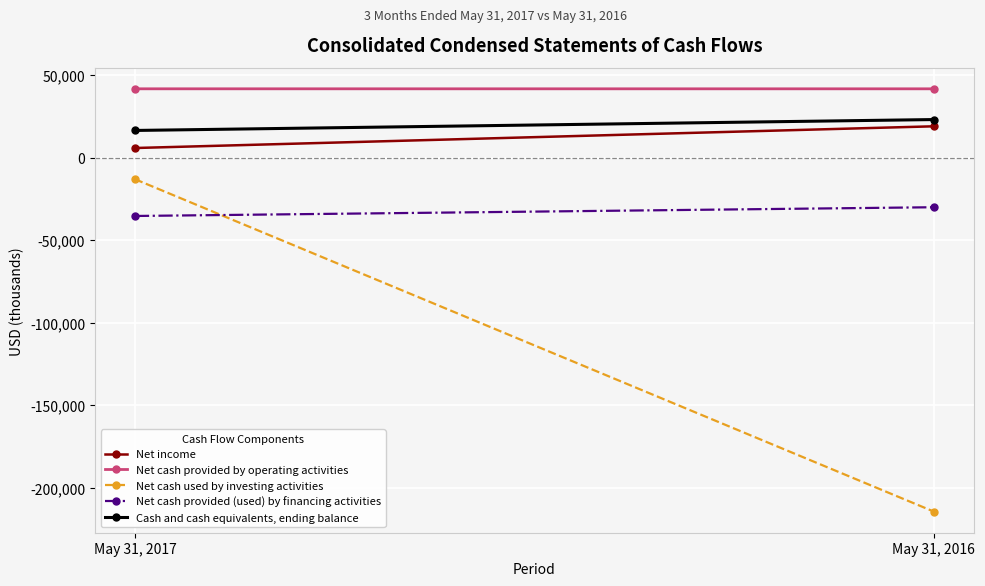

At how many categories does at least one series exceed -114289?

2